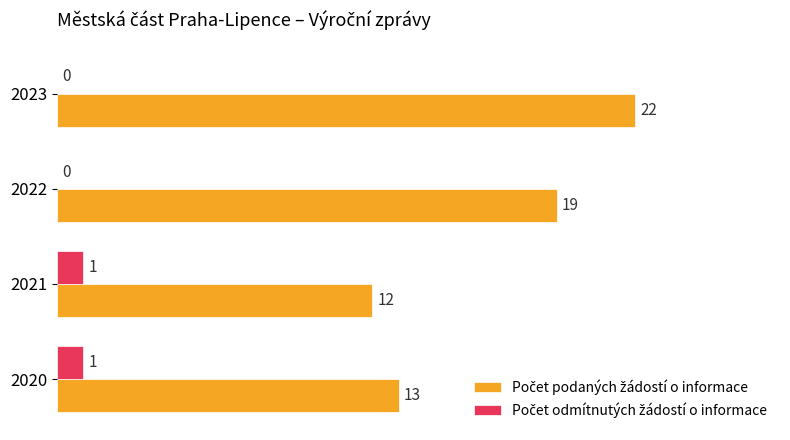

What is the total value across all series at 2023?

22